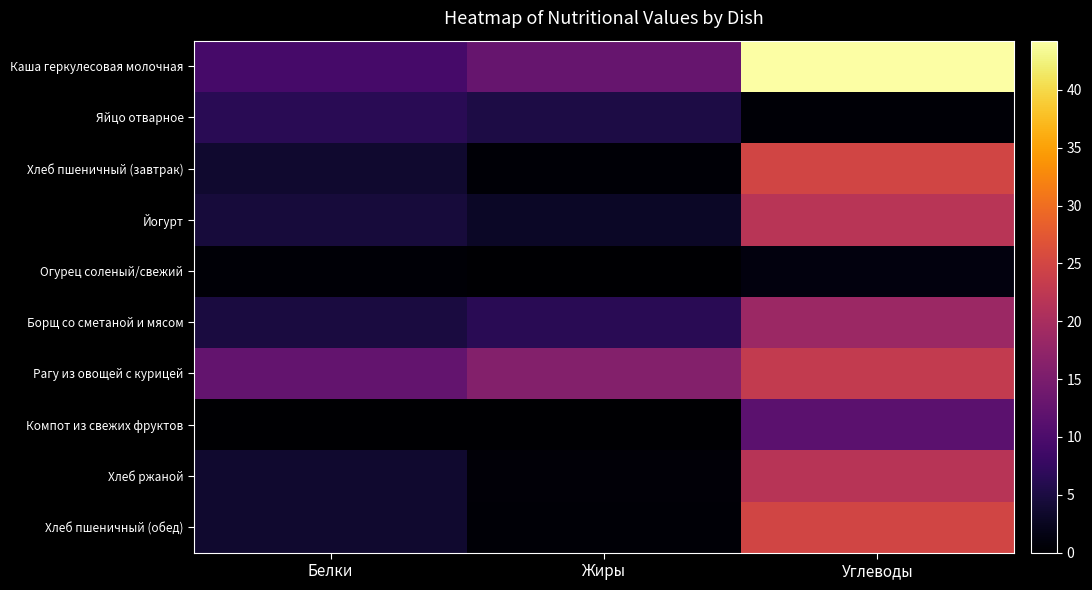

Rank the series by their maximum value, from highest to lowest.

Каша геркулесовая молочная, Хлеб пшеничный (завтрак), Хлеб пшеничный (обед), Рагу из овощей с курицей, Йогурт, Хлеб ржаной, Борщ со сметаной и мясом, Компот из свежих фруктов, Яйцо отварное, Огурец соленый/свежий